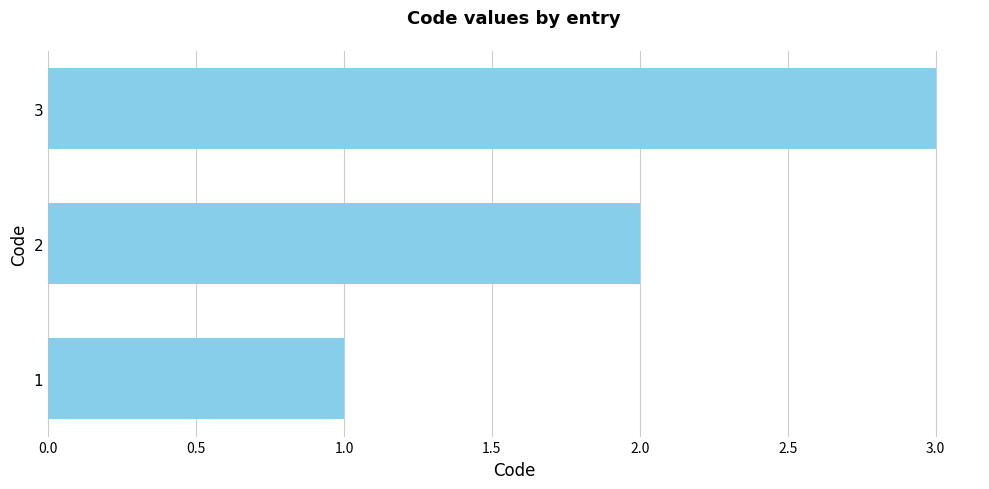

Rank the categories by value from highest to lowest.

3, 2, 1